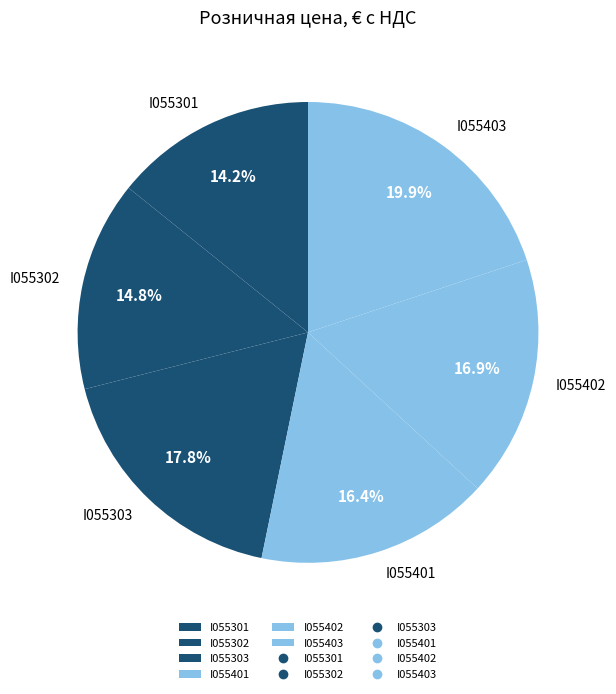

Approximately how many times larger is the value at I055302 compared to I055402?

0.9